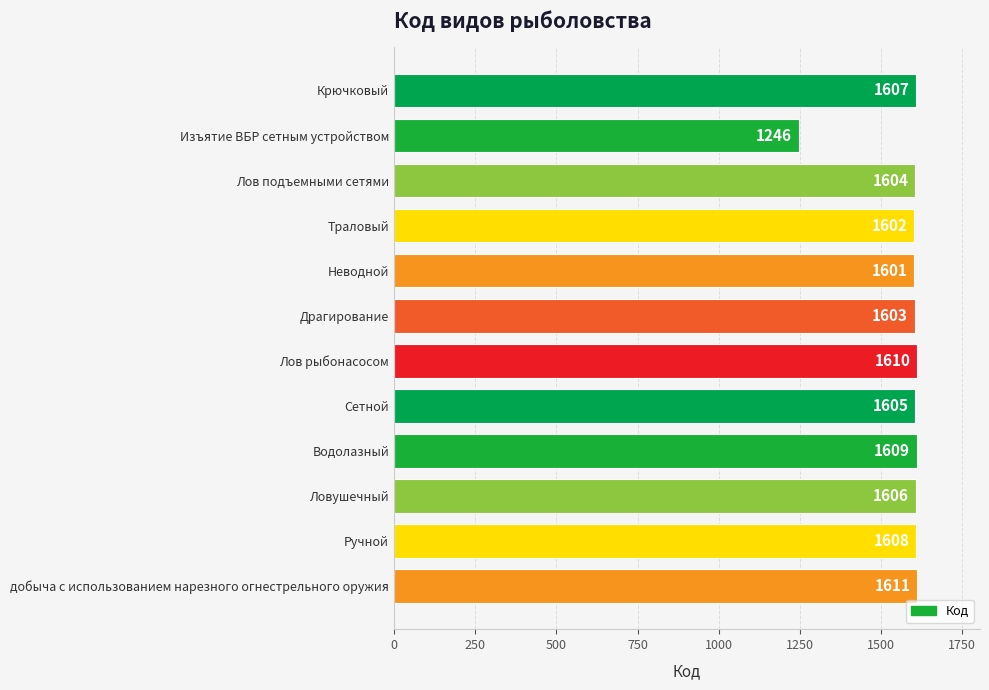

True or false: the data shows 326 at Неводной.

False